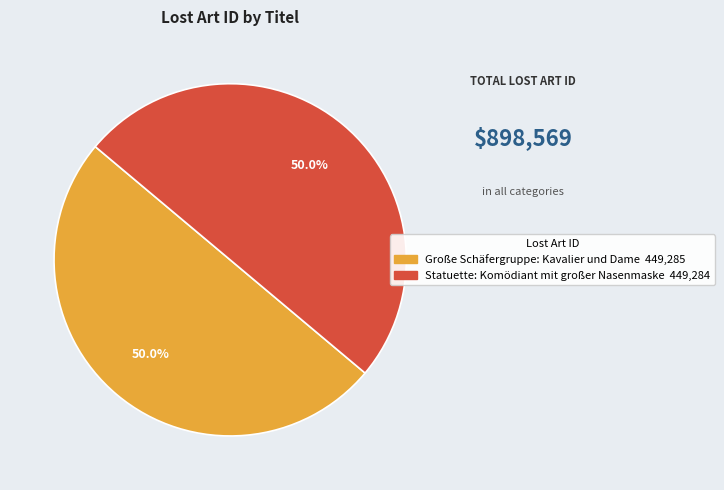

Approximately how many times larger is the value at Große Schäfergruppe: Kavalier und Dame compared to Statuette: Komödiant mit großer Nasenmaske?

1.0